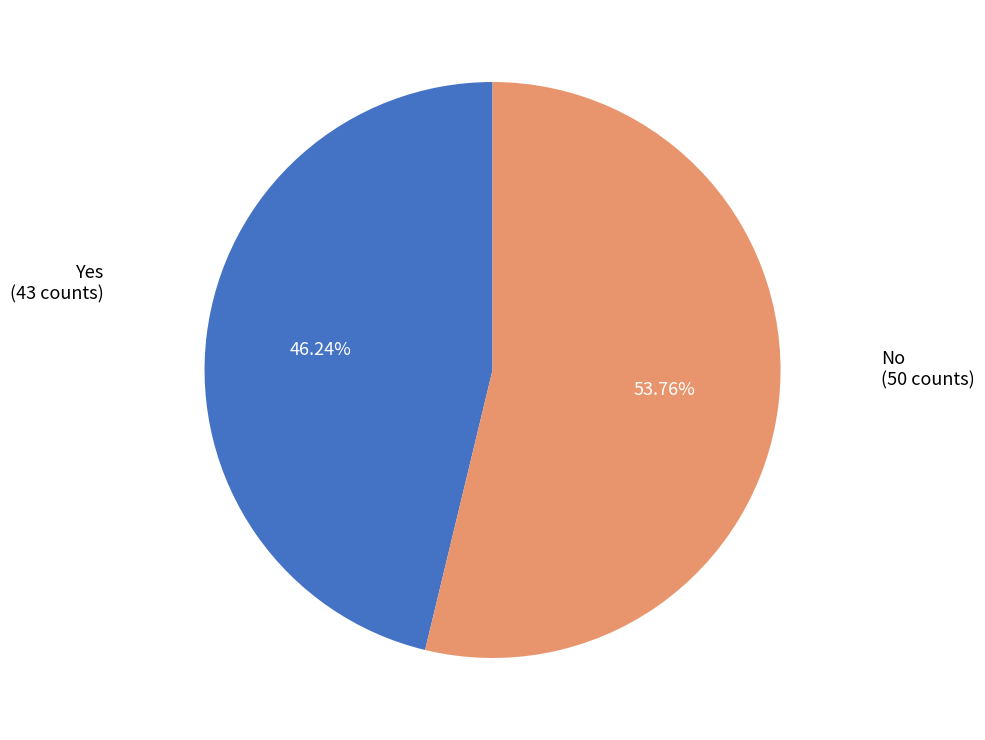

Is there any slice that represents more than half of the pie?

Yes